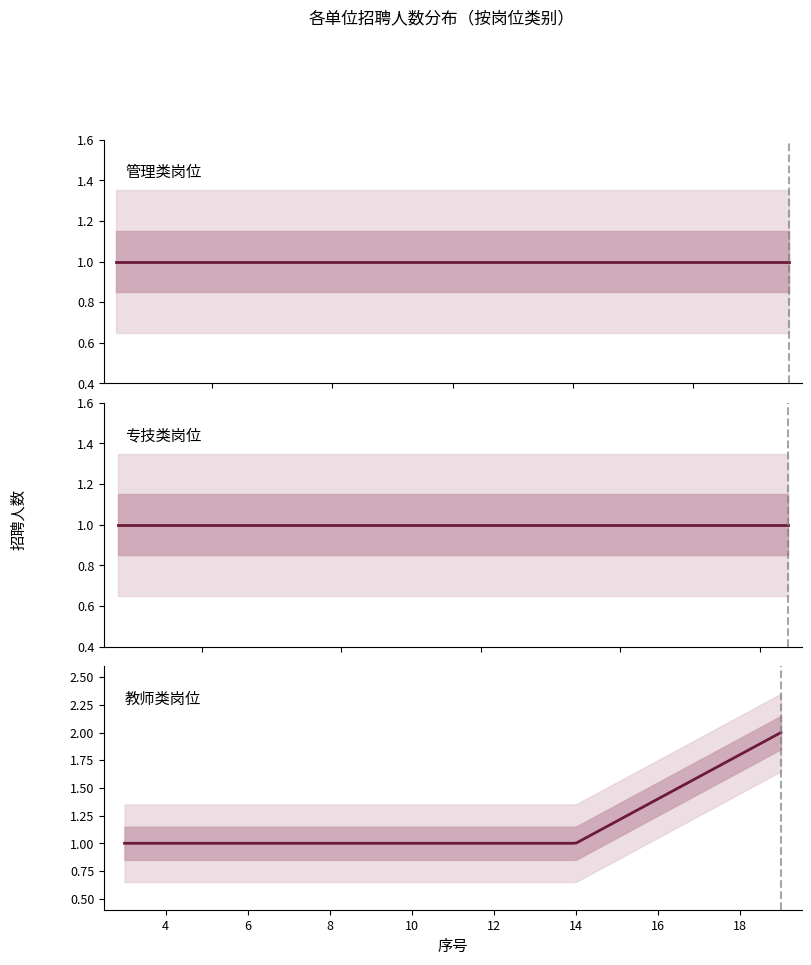

How many values are between 1 and 2?

29